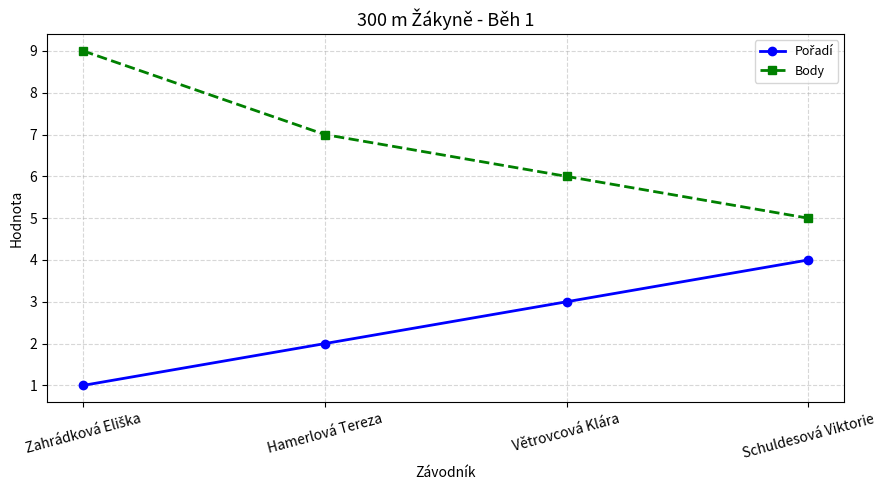

Which series has the largest range (max minus min)?

Body